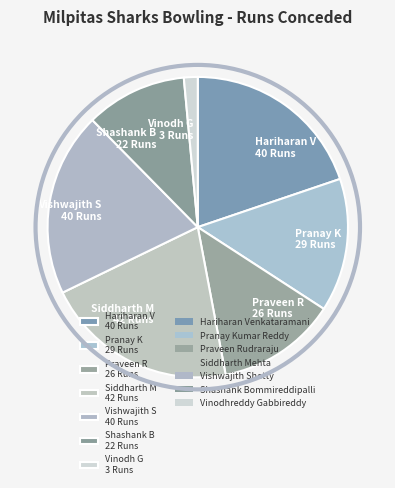

How many segments does this pie chart have?

7